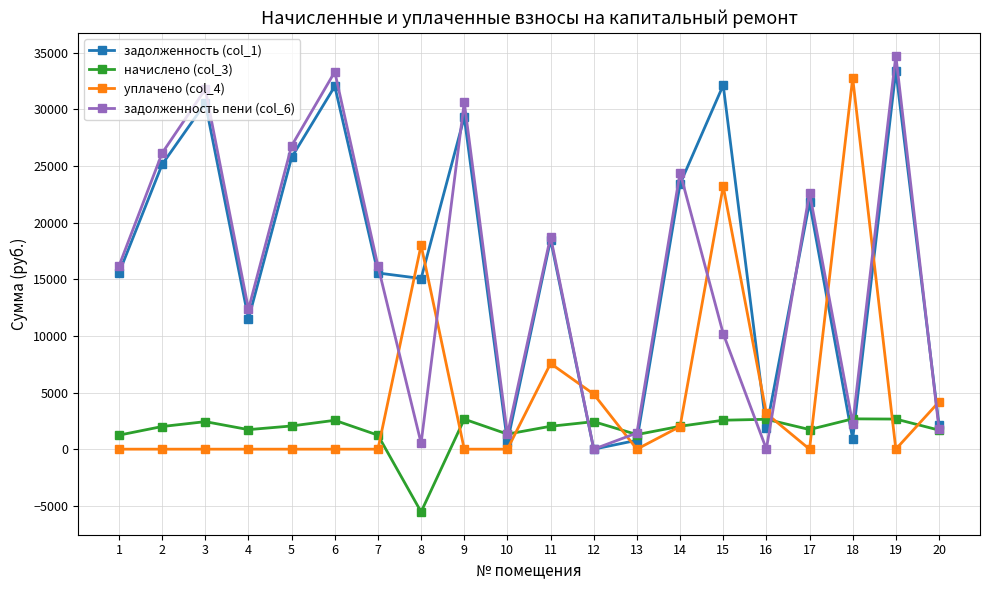

Is it true that задолженность (col_1) equals 15545.1 at 1?

True